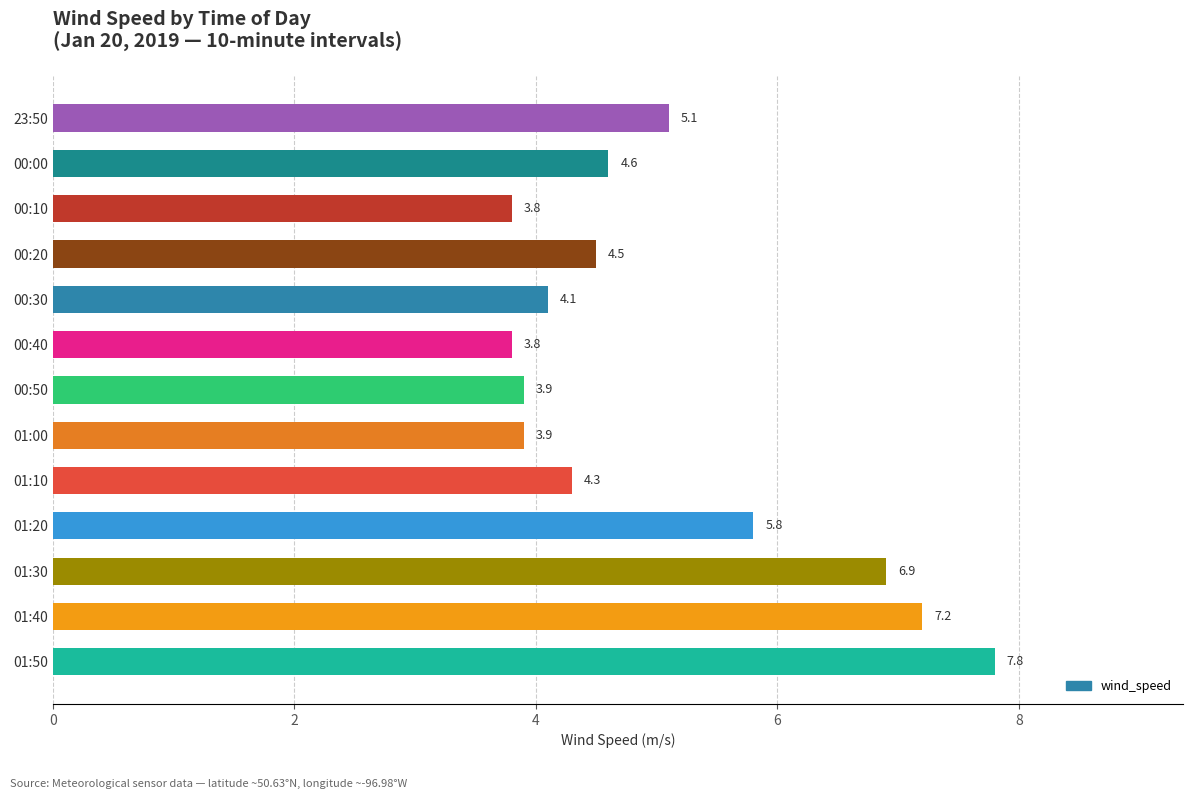

Which category has the highest value across all series?

01:50